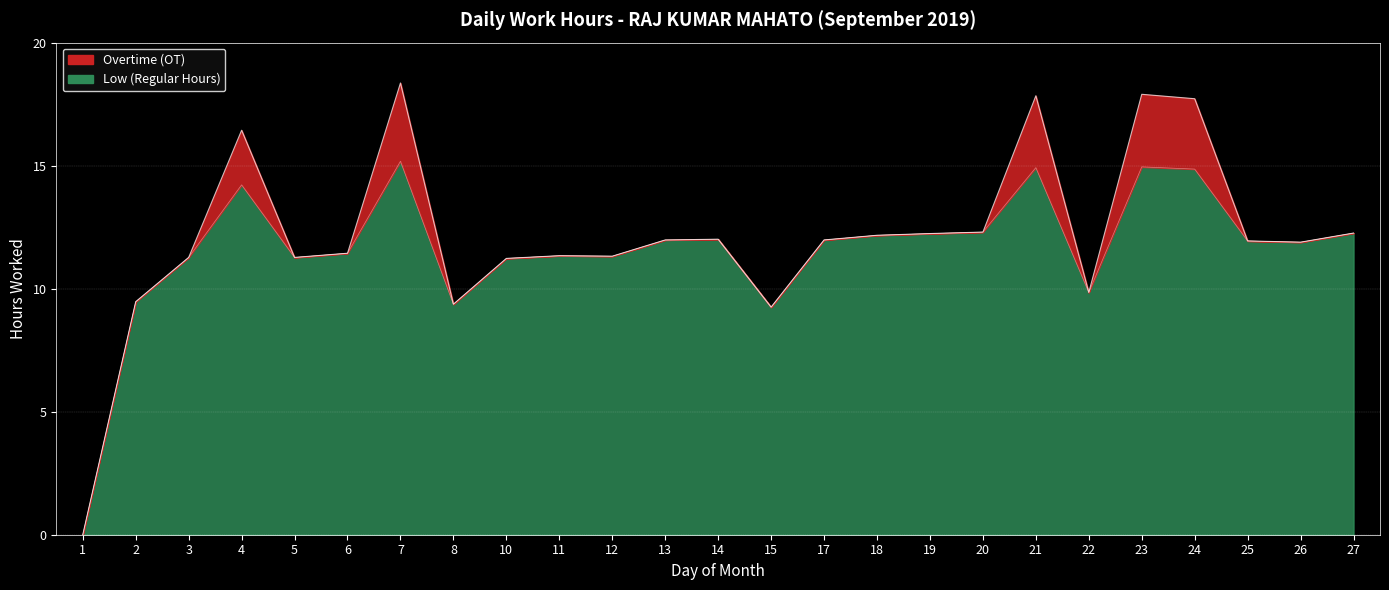

Reading right to left, list all the values displayed in this chart.

12.3	11.9	11.9	14.9	14.9	9.8	14.9	12.3	12.2	12.2	12.0	9.2	12.0	12.0	11.3	11.3	11.2	9.4	15.2	11.4	11.3	14.2	11.3	9.5	0.0